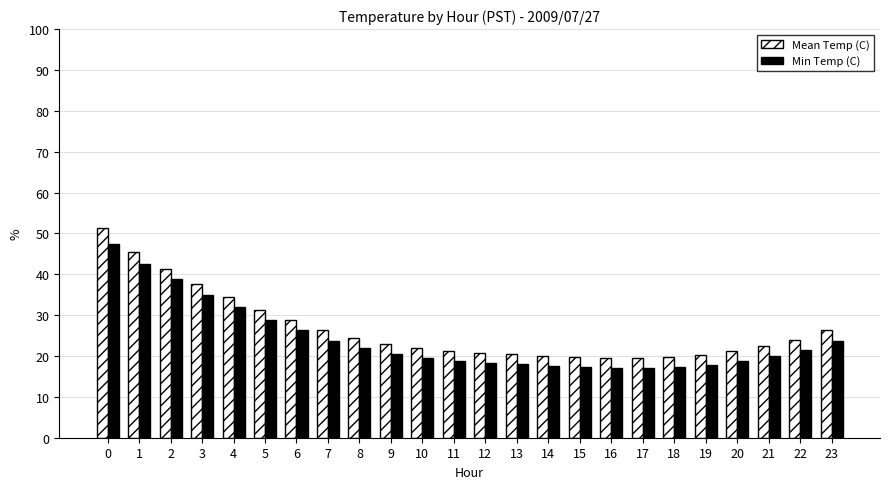

Are the bars horizontal?

No